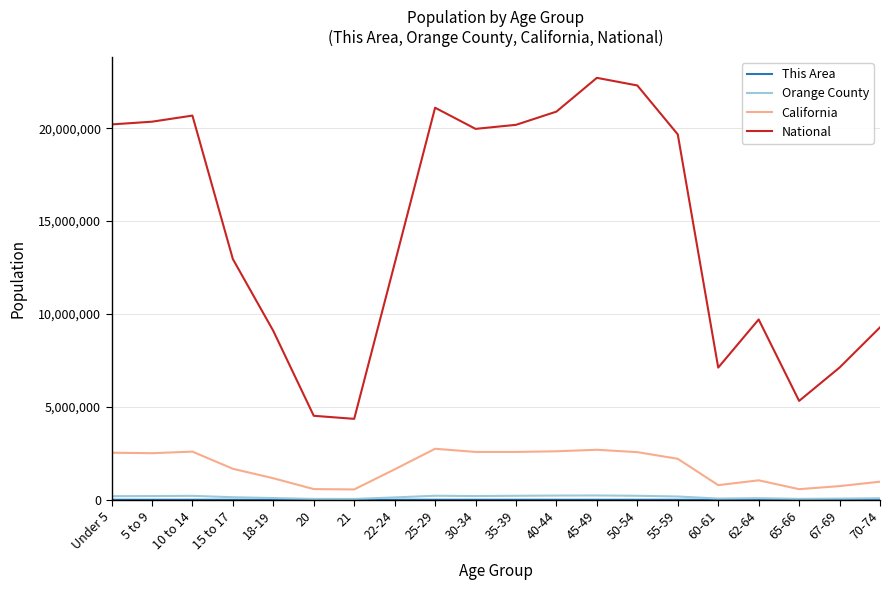

Which series changed the most between 45-49 and 55-59?

National